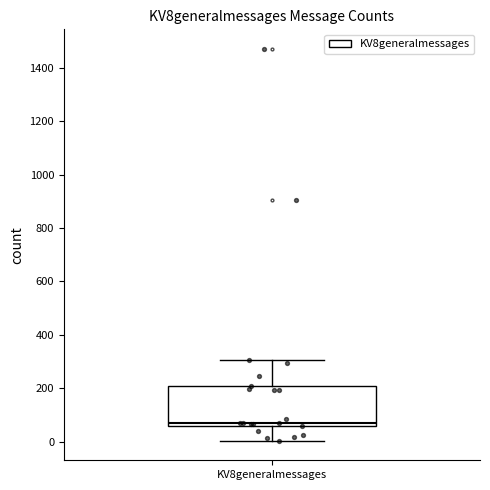

Where does the upper whisker of the box for KV8generalmessages end on the y-axis? The values are not printed on the chart, so give them approximately, as read against the axis.

300